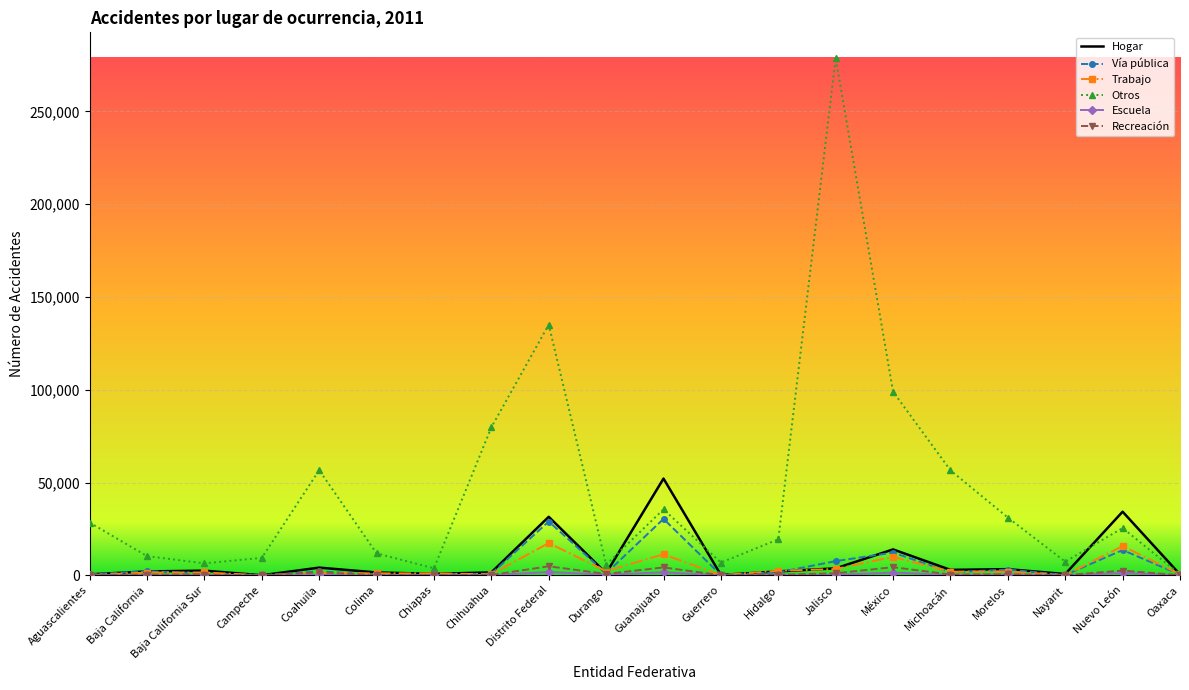

What is the maximum value for Hogar?

52124